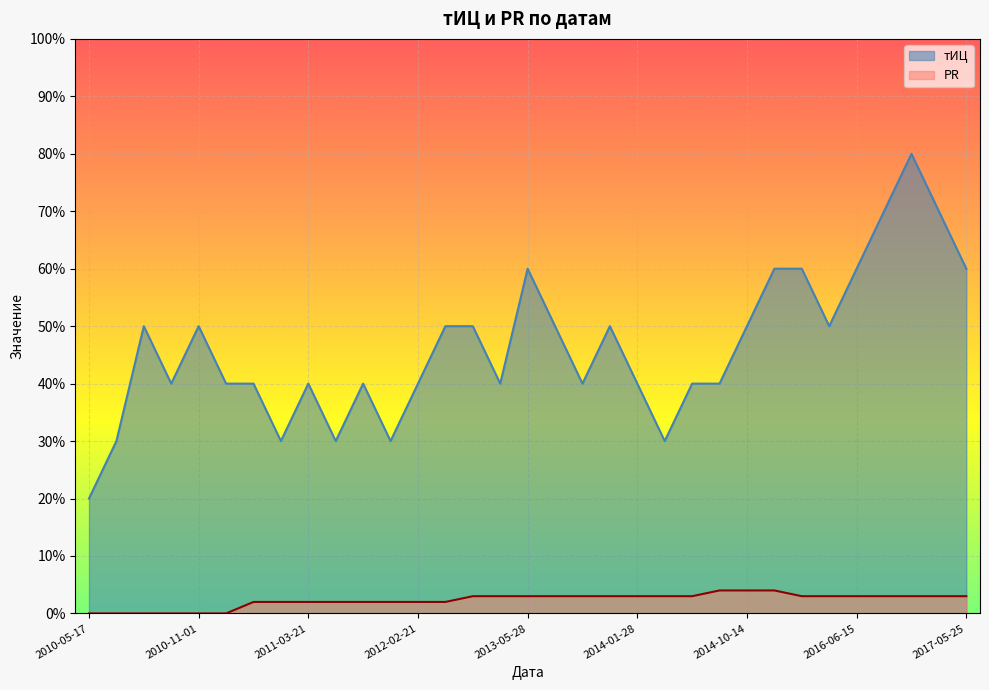

In тИЦ, how many points are higher than both neighbors (excluding endpoints)?

7